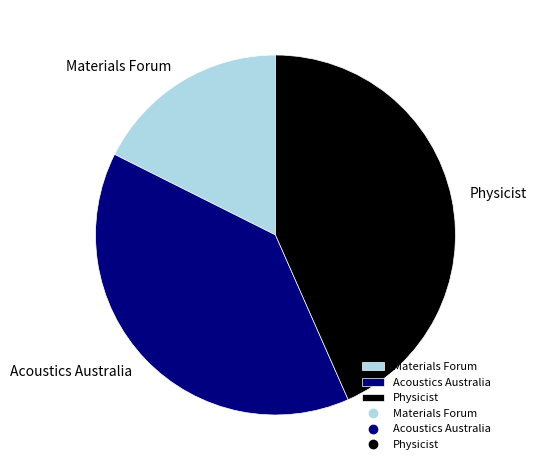

What is the smallest slice in the pie chart?

Materials Forum